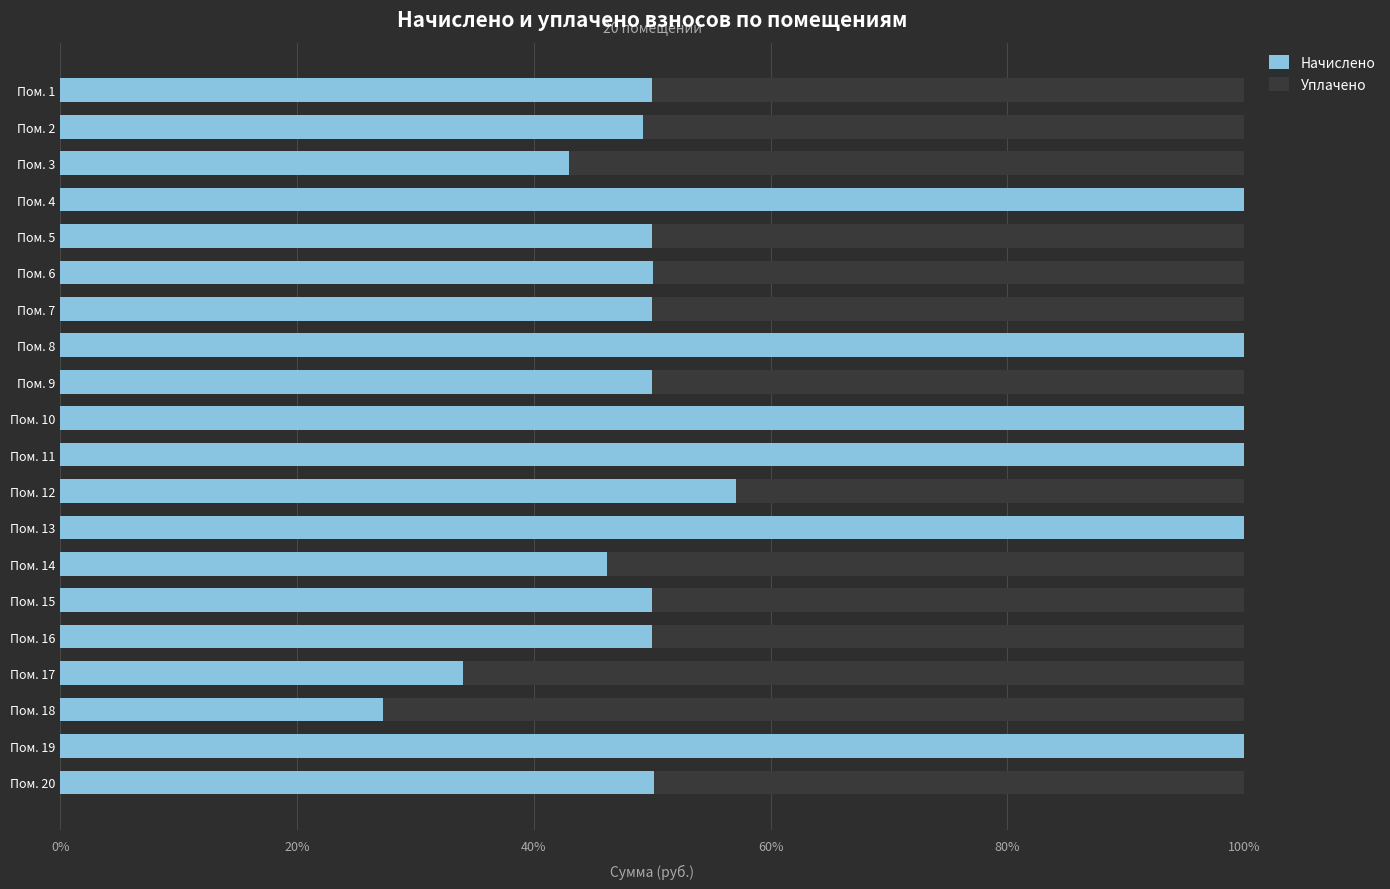

What is the average value of the Уплачено series?

0.4